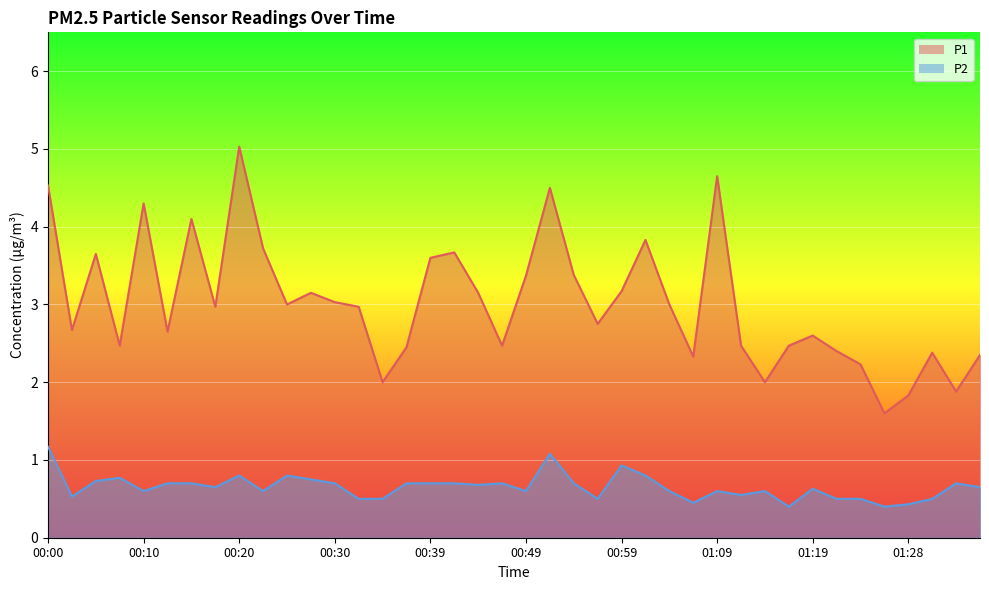

Which series has the largest total across all categories?

P1